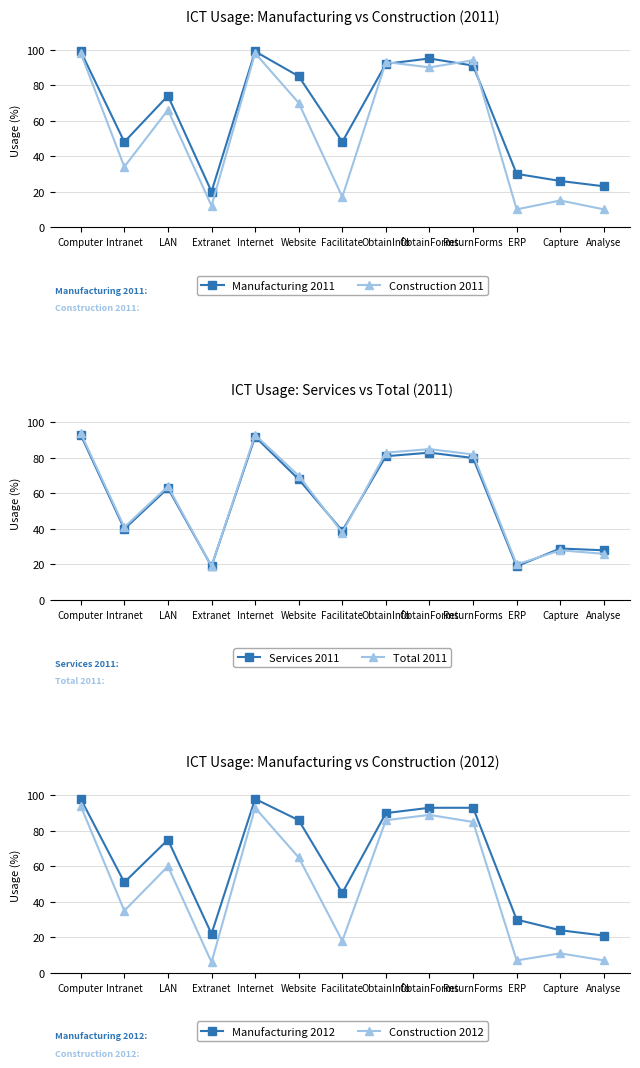

How many interior local valleys does the Construction 2011 series have?

5